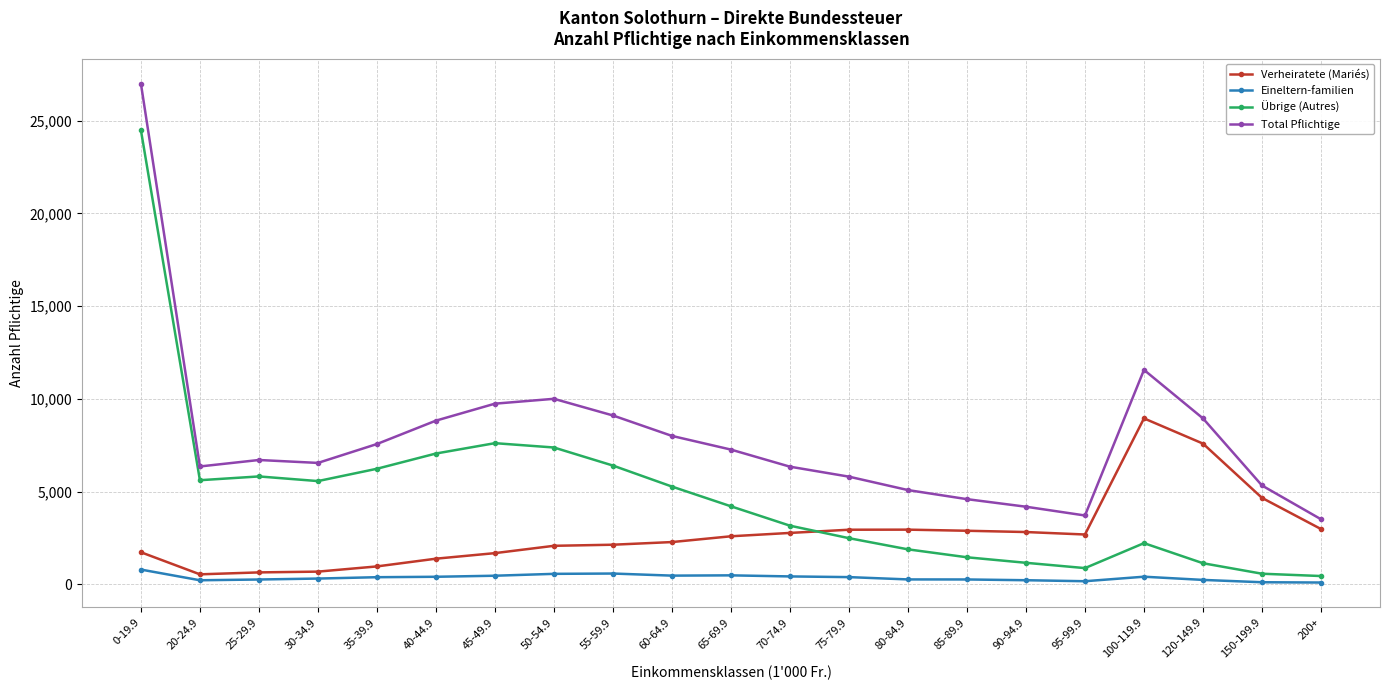

Which series has the largest total across all categories?

Total Pflichtige